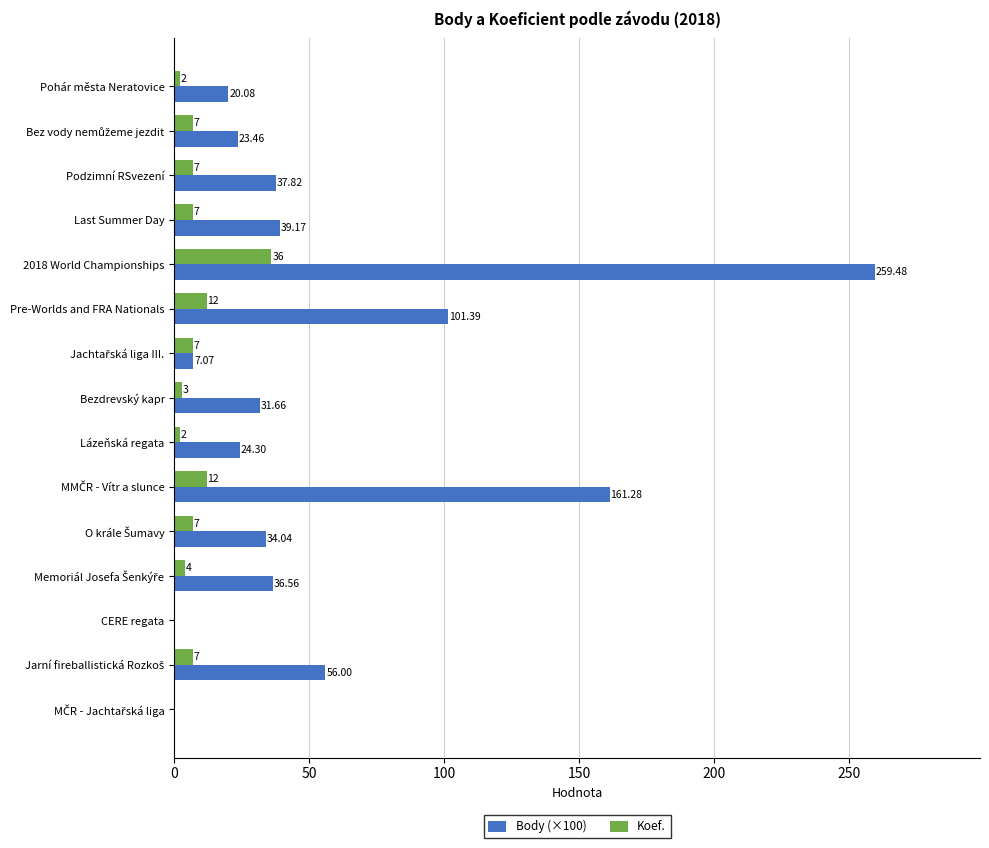

Between Podzimní RSvezení and Pre-Worlds and FRA Nationals, which series saw the biggest shift?

Body (×100)